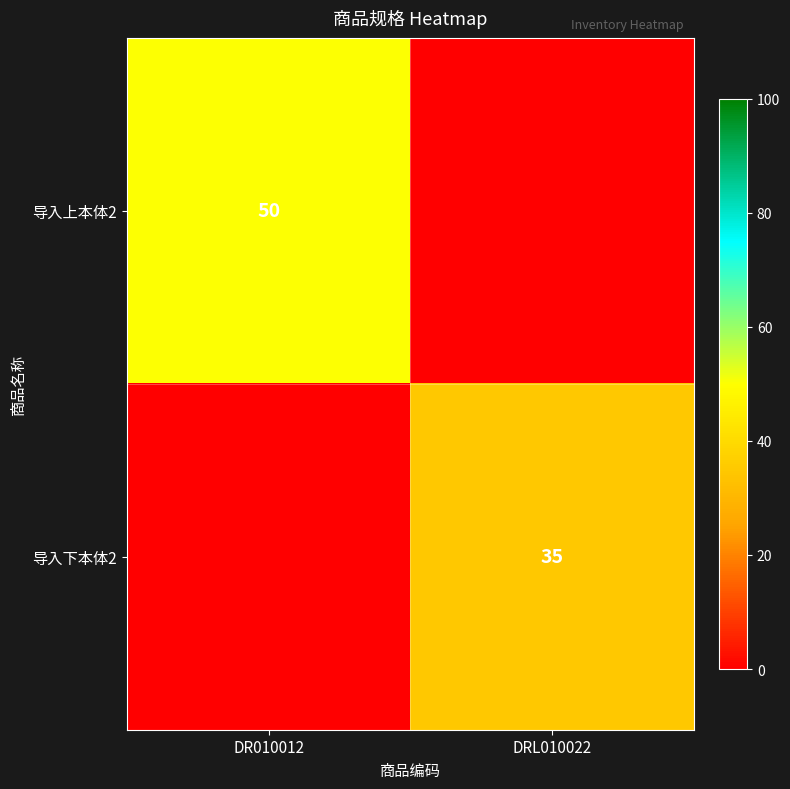

The value of 导入上本体2 at DR010012 is 50. True or false?

True